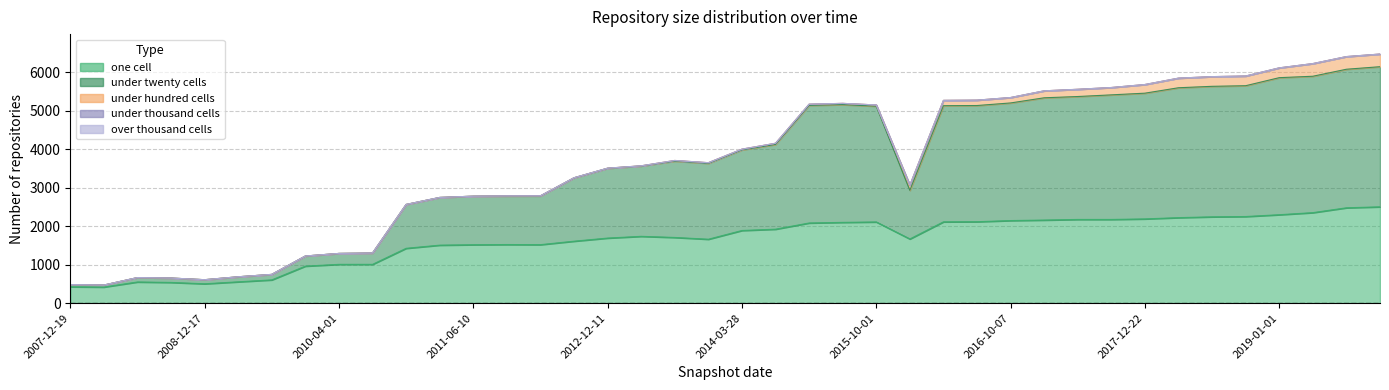

True or false: under_hundred_cells has a value of 33 at 2015-04-09.

True